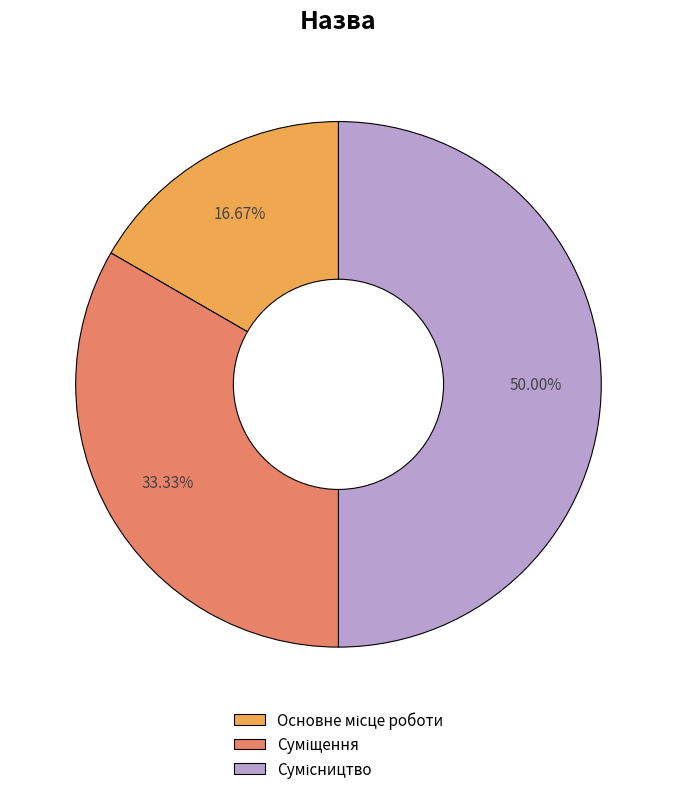

To the nearest percent, what is the difference between the largest and smallest slice percentages?

33%